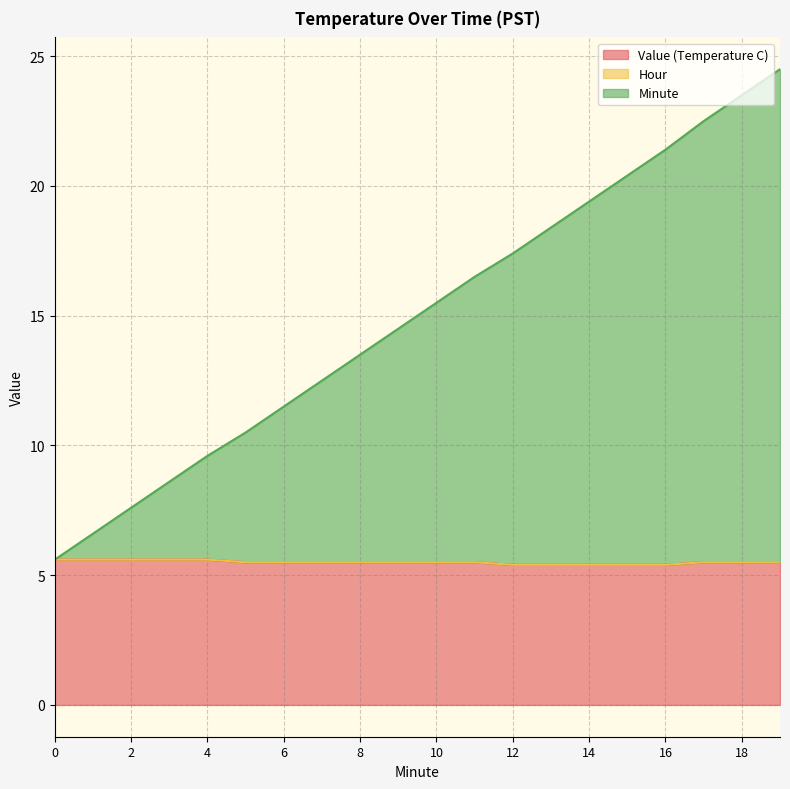

What is the average value of the Value (Temperature C) series?

5.5